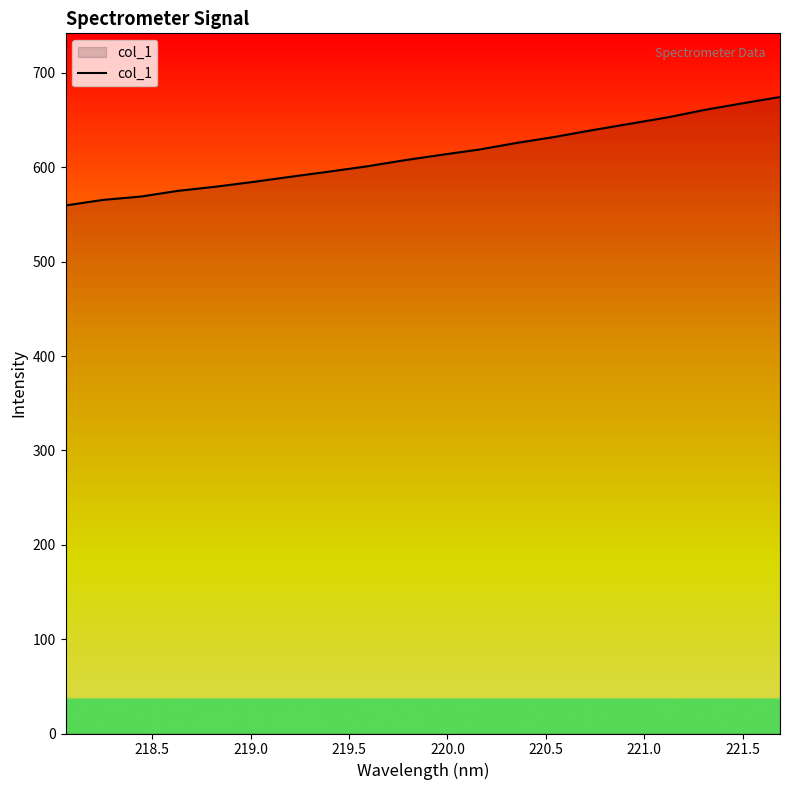

What is the maximum value shown in the chart?

674.5